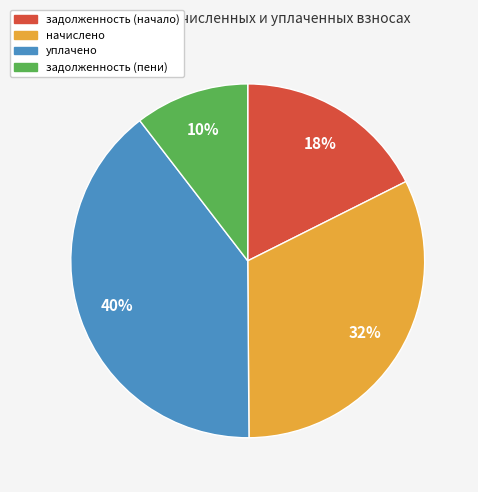

How many slices are in this pie chart?

4